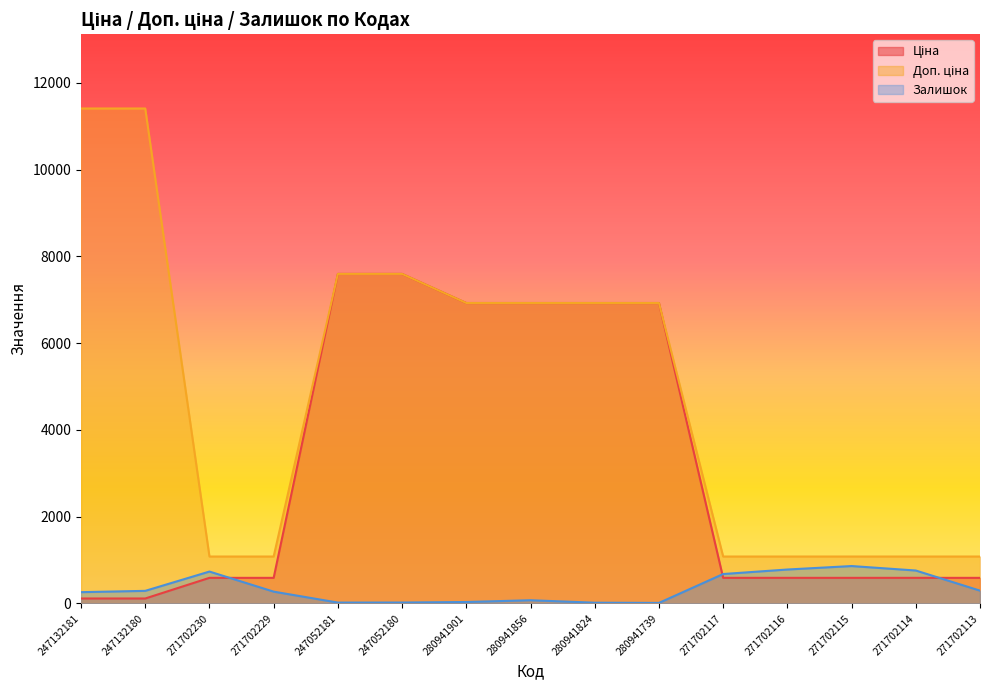

Which series has the largest range (max minus min)?

Доп. ціна